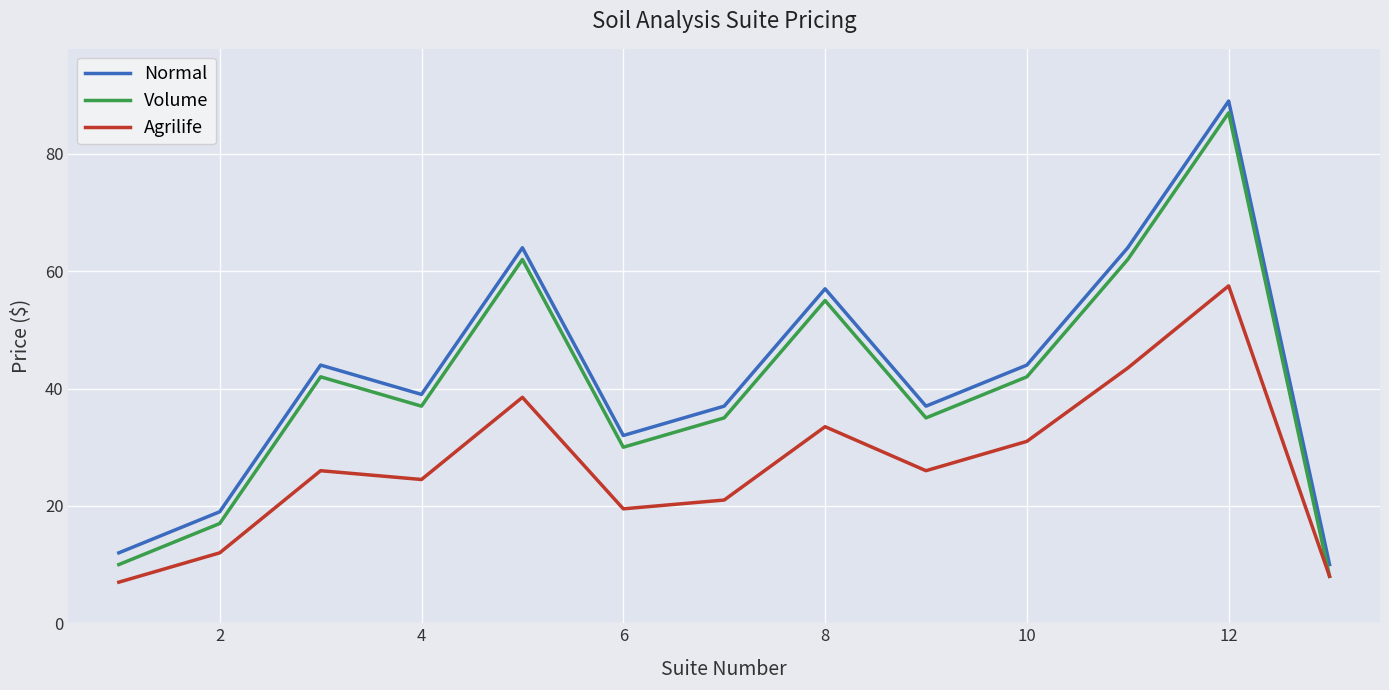

True or false: Volume and Normal cross at least once.

False